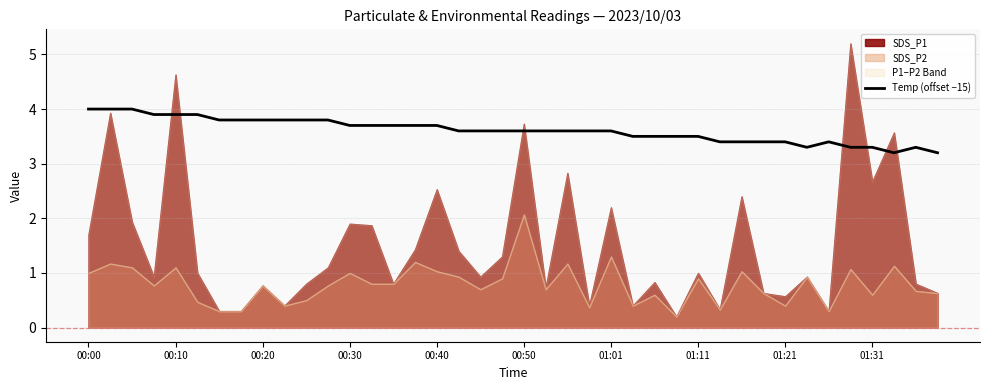

What is the average value?

3.6